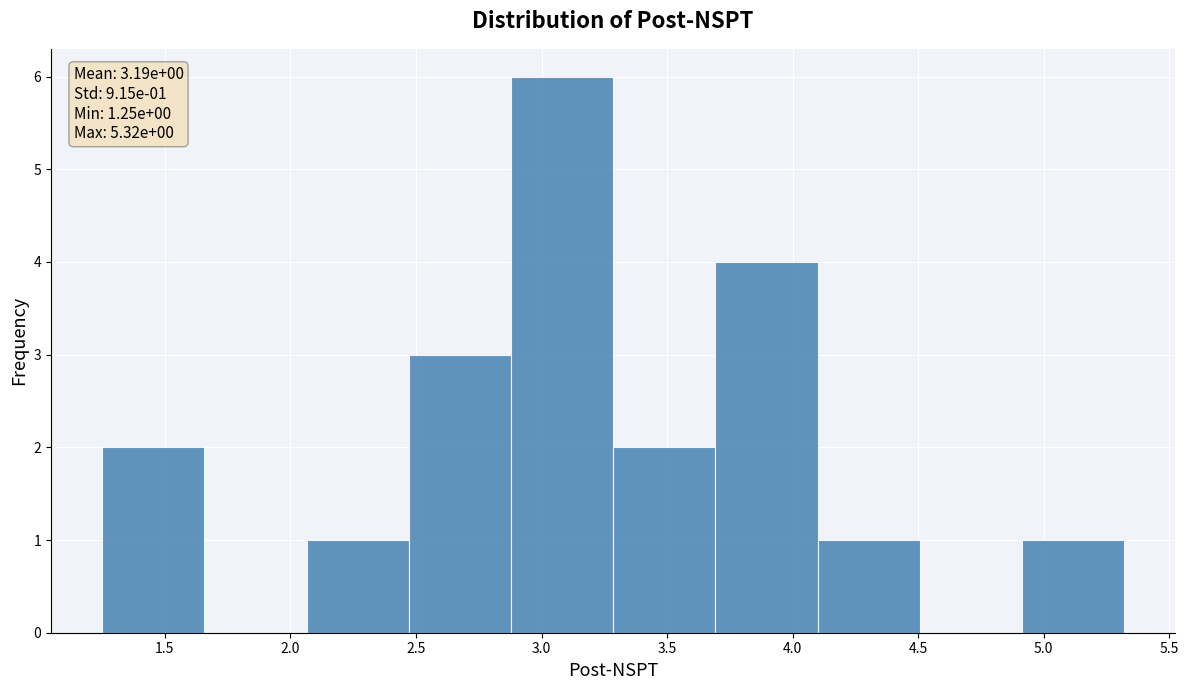

Which range on the x-axis has the tallest bar?

2.90 to 3.30